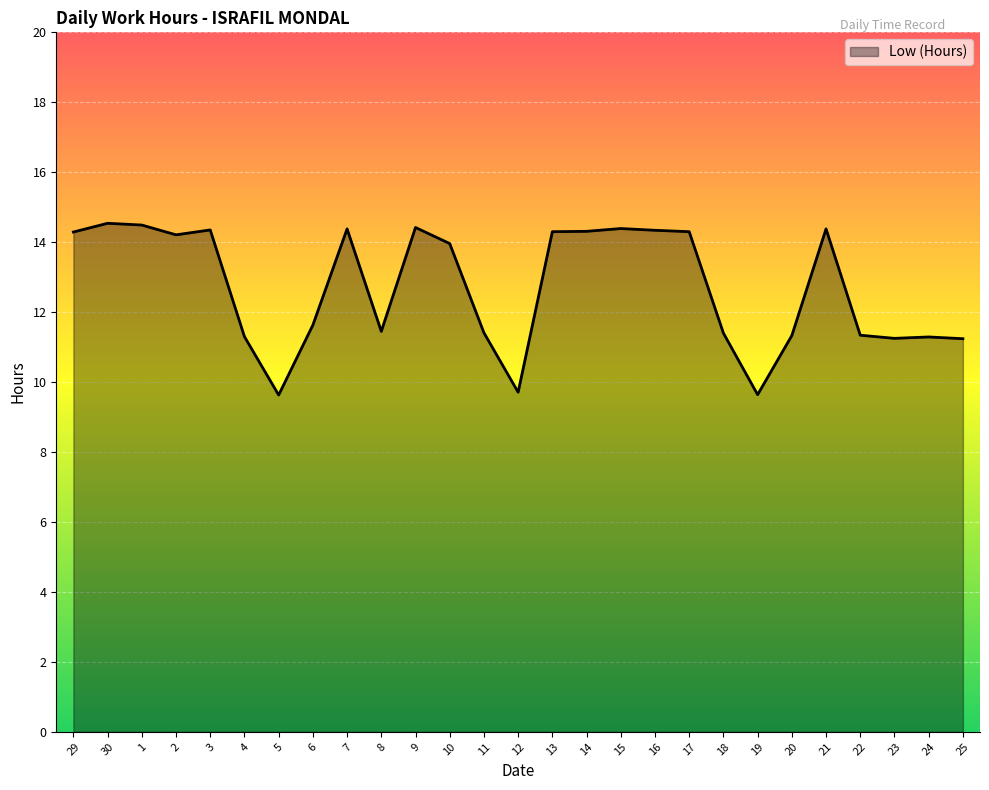

Does the chart display data point markers on the line(s)?

No